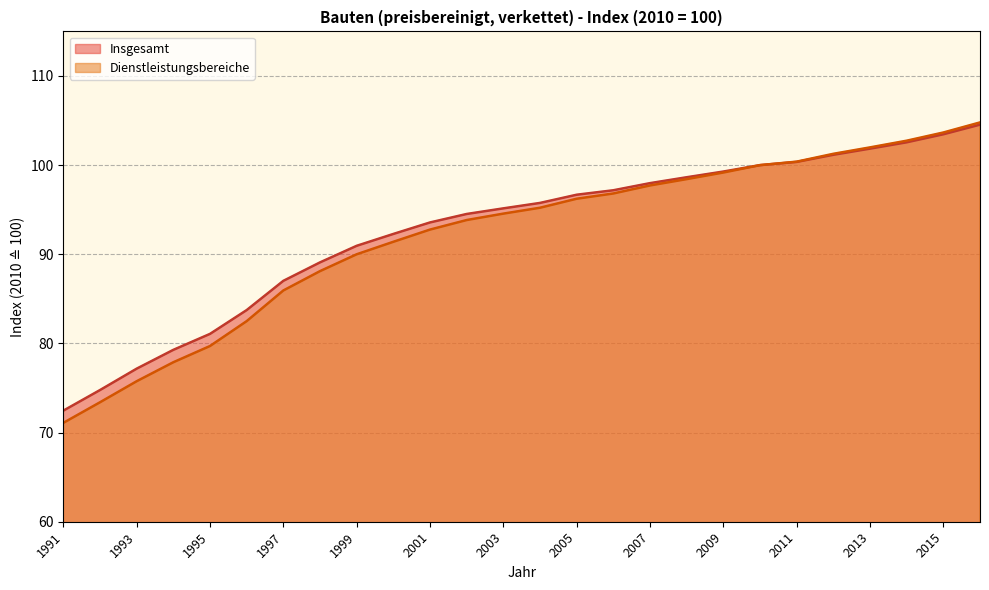

What is the average value of the Dienstleistungsbereiche series?

92.1